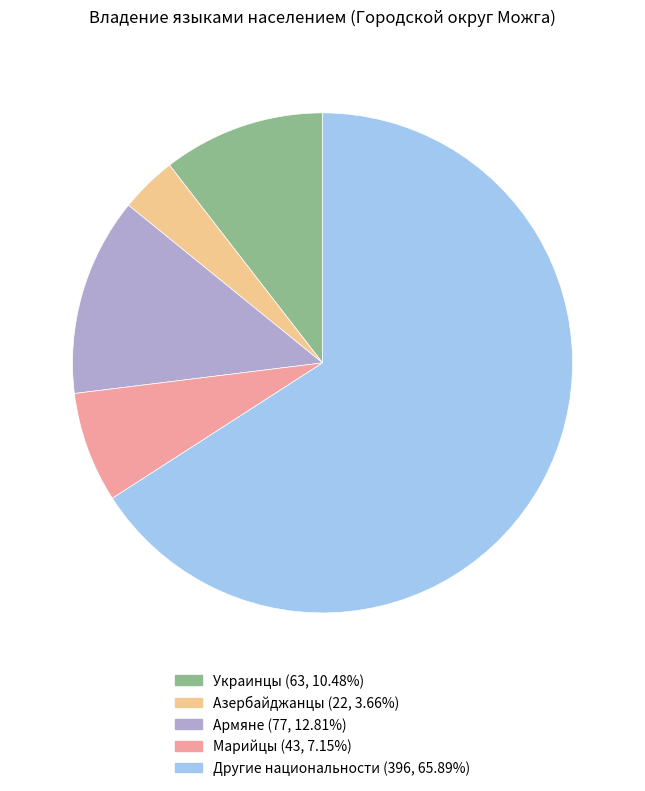

Is the sum of Азербайджанцы (22, 3.66%) and Армяне (77, 12.81%) greater than half?

No